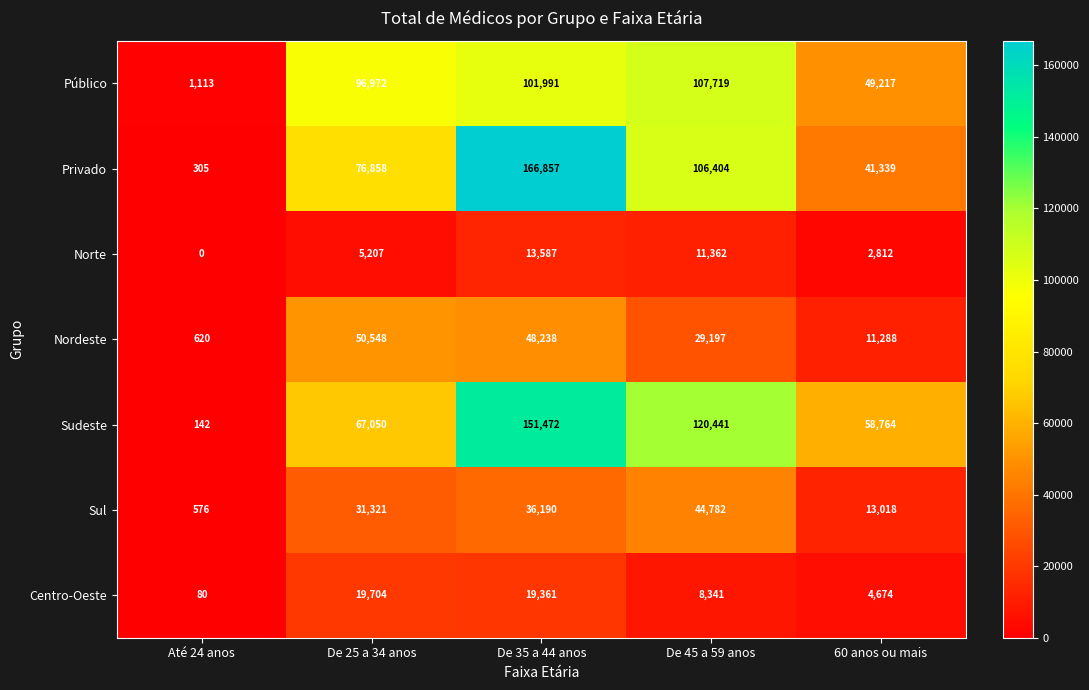

Which series has the largest range (max minus min)?

Privado